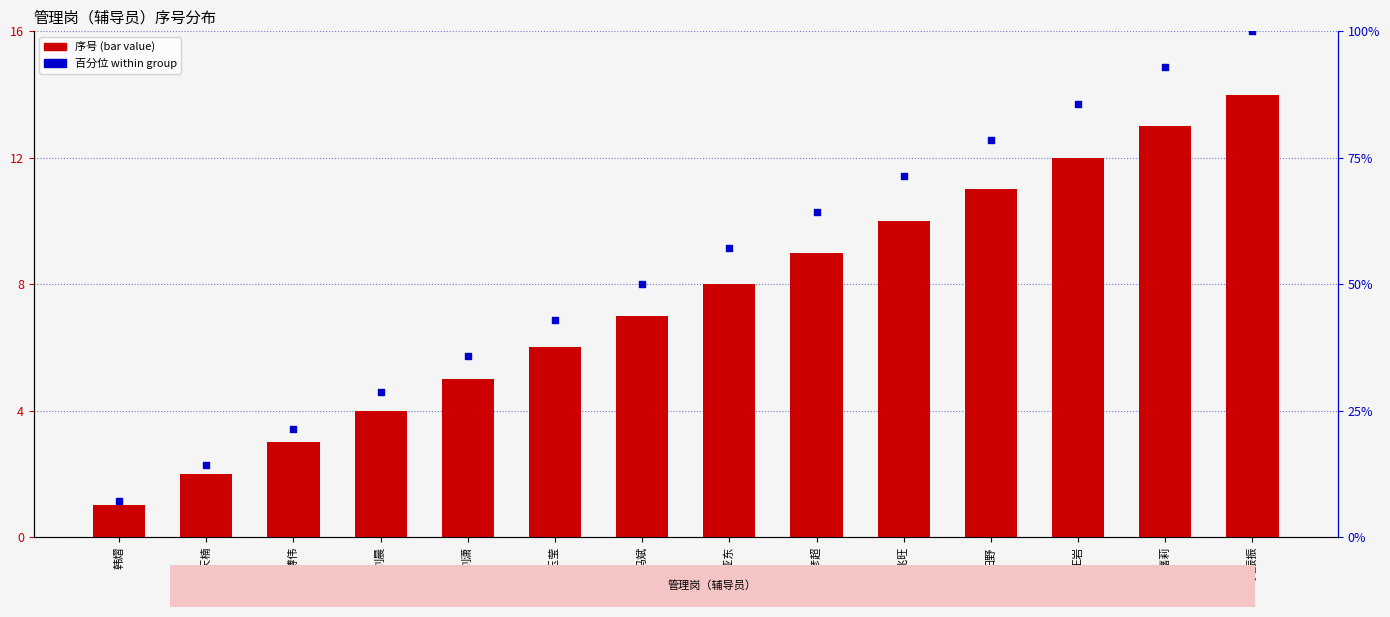

Which series has the largest total across all categories?

百分位